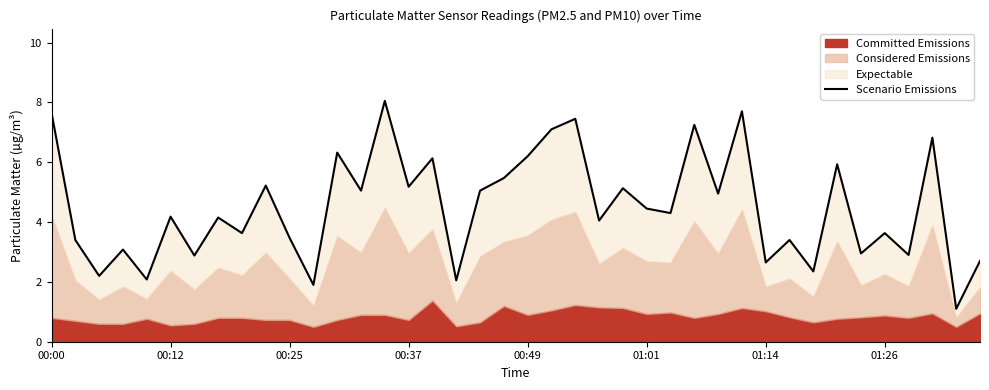

Is it true that the value at 23 is 4.0?

True